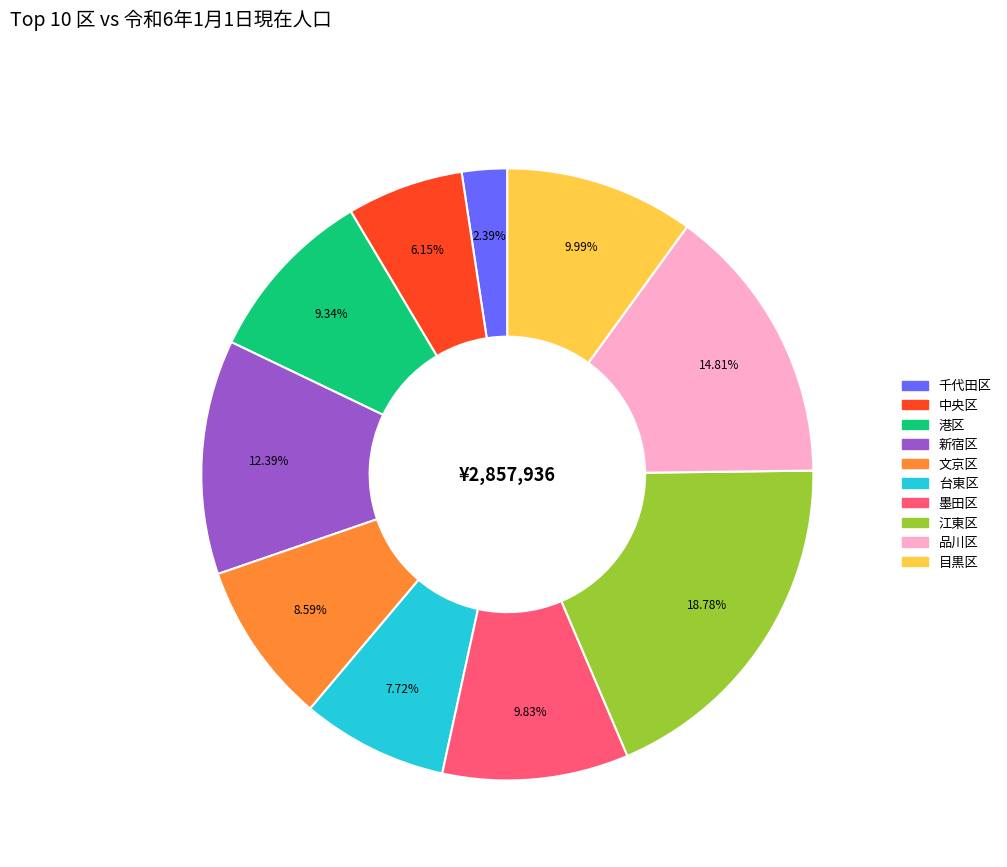

What percentage is the 品川区 slice, to the nearest percent?

15%